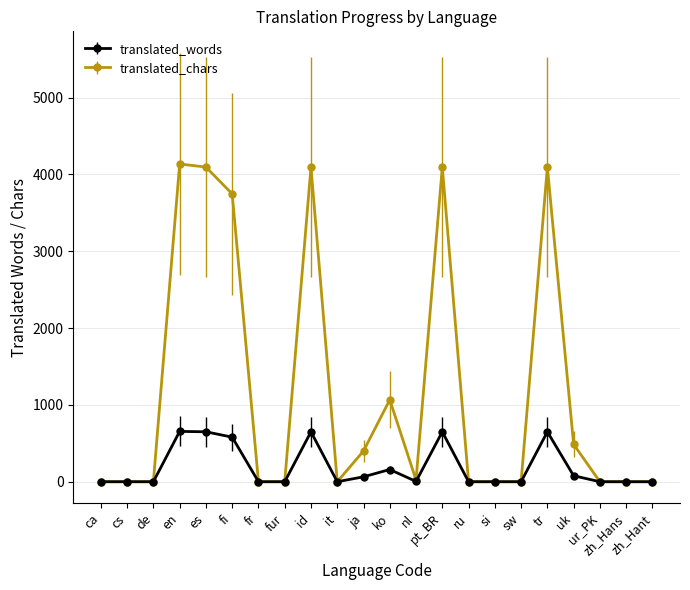

List the series in order of their overall mean, highest first.

translated_chars, translated_words